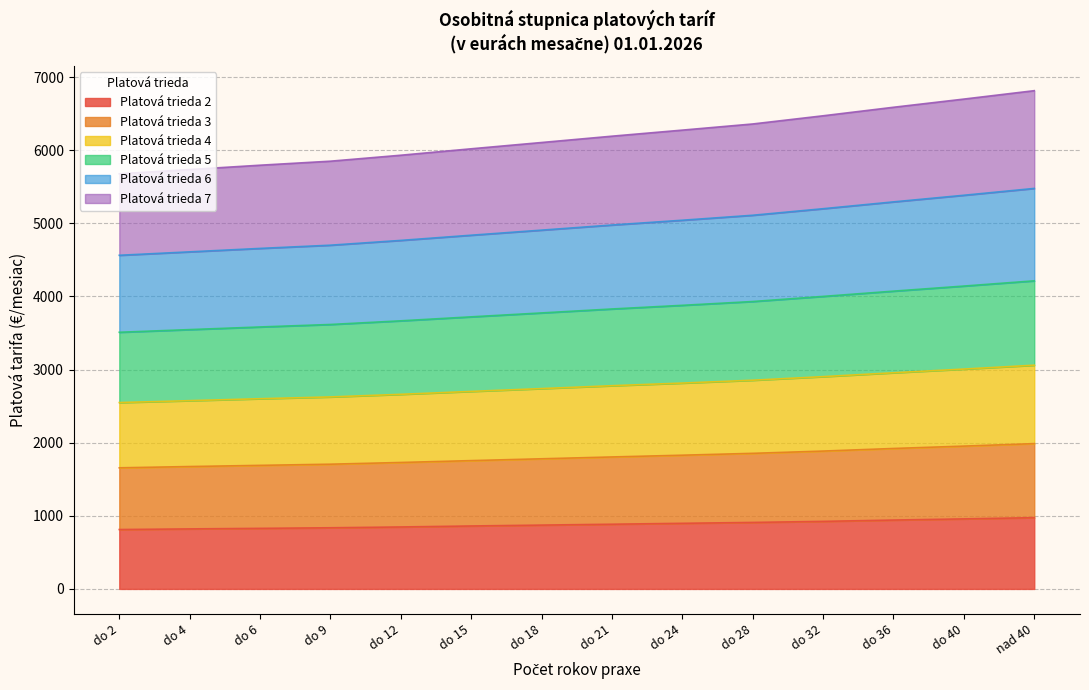

What is the total value across all series at do 36?

6588.0